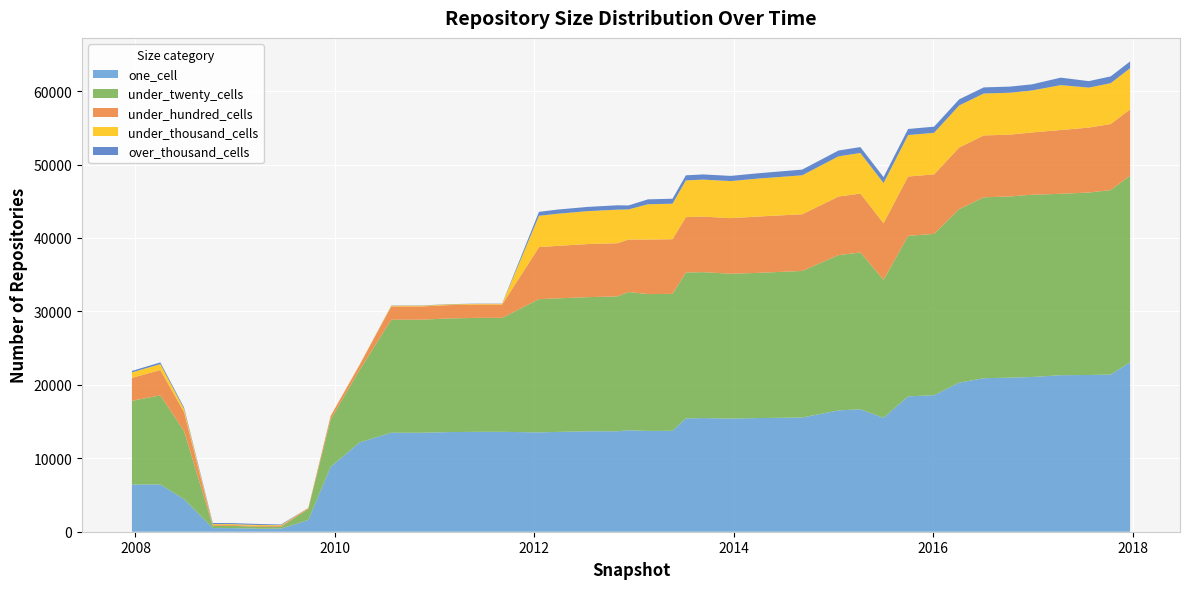

Reading left to right, list all the values displayed in this chart.

one_cell: 2007-12-19=6430	2008-04-01=6440	2008-06-27=4432	2008-10-10=496	2008-12-17=490	2009-04-06=408	2009-06-17=419	2009-09-25=1599	2009-12-16=8840	2010-04-01=12162	2010-07-26=13480	2010-11-17=13482	2011-02-21=13567	2011-06-10=13604	2011-09-05=13604	2012-01-18=13524	2012-03-26=13592	2012-07-13=13672	2012-10-31=13678	2012-12-11=13816	2013-02-20=13728	2013-05-21=13738	2013-07-09=15429	2013-09-10=15477	2013-12-20=15408	2014-03-28=15476	2014-09-08=15552	2015-01-19=16523	2015-04-09=16676	2015-07-03=15507	2015-10-01=18433	2016-01-04=18589	2016-04-05=20298	2016-07-04=20904	2016-10-07=20979	2016-12-27=21068	2017-04-12=21313	2017-07-24=21342	2017-10-12=21409	2017-12-22=23070
under_twenty_cells: 2007-12-19=11398	2008-04-01=12126	2008-06-27=9267	2008-10-10=311	2008-12-17=313	2009-04-06=259	2009-06-17=255	2009-09-25=1494	2009-12-16=6463	2010-04-01=9880	2010-07-26=15388	2010-11-17=15390	2011-02-21=15477	2011-06-10=15519	2011-09-05=15518	2012-01-18=18145	2012-03-26=18186	2012-07-13=18269	2012-10-31=18368	2012-12-11=18823	2013-02-20=18632	2013-05-21=18650	2013-07-09=19873	2013-09-10=19868	2013-12-20=19722	2014-03-28=19768	2014-09-08=19958	2015-01-19=21139	2015-04-09=21351	2015-07-03=18788	2015-10-01=21858	2016-01-04=21968	2016-04-05=23626	2016-07-04=24636	2016-10-07=24668	2016-12-27=24819	2017-04-12=24702	2017-07-24=24845	2017-10-12=25110	2017-12-22=25422
under_hundred_cells: 2007-12-19=3127	2008-04-01=3457	2008-06-27=2590	2008-10-10=103	2008-12-17=117	2009-04-06=117	2009-06-17=129	2009-09-25=134	2009-12-16=467	2010-04-01=689	2010-07-26=1810	2010-11-17=1810	2011-02-21=1814	2011-06-10=1814	2011-09-05=1814	2012-01-18=7090	2012-03-26=7145	2012-07-13=7228	2012-10-31=7239	2012-12-11=7152	2013-02-20=7426	2013-05-21=7445	2013-07-09=7538	2013-09-10=7567	2013-12-20=7570	2014-03-28=7670	2014-09-08=7718	2015-01-19=7980	2015-04-09=8020	2015-07-03=7714	2015-10-01=8084	2016-01-04=8097	2016-04-05=8400	2016-07-04=8423	2016-10-07=8423	2016-12-27=8480	2017-04-12=8687	2017-07-24=8846	2017-10-12=8996	2017-12-22=9026
under_thousand_cells: 2007-12-19=741	2008-04-01=804	2008-06-27=421	2008-10-10=120	2008-12-17=119	2009-04-06=119	2009-06-17=83	2009-09-25=16	2009-12-16=19	2010-04-01=32	2010-07-26=95	2010-11-17=95	2011-02-21=93	2011-06-10=93	2011-09-05=93	2012-01-18=4262	2012-03-26=4377	2012-07-13=4482	2012-10-31=4570	2012-12-11=4096	2013-02-20=4806	2013-05-21=4832	2013-07-09=4997	2013-09-10=5038	2013-12-20=5047	2014-03-28=5167	2014-09-08=5307	2015-01-19=5472	2015-04-09=5529	2015-07-03=5473	2015-10-01=5638	2016-01-04=5667	2016-04-05=5720	2016-07-04=5708	2016-10-07=5708	2016-12-27=5713	2017-04-12=6113	2017-07-24=5440	2017-10-12=5566	2017-12-22=5597
over_thousand_cells: 2007-12-19=199	2008-04-01=229	2008-06-27=194	2008-10-10=159	2008-12-17=140	2009-04-06=140	2009-06-17=97	2009-09-25=0	2009-12-16=0	2010-04-01=0	2010-07-26=35	2010-11-17=35	2011-02-21=35	2011-06-10=35	2011-09-05=35	2012-01-18=538	2012-03-26=565	2012-07-13=577	2012-10-31=594	2012-12-11=542	2013-02-20=667	2013-05-21=680	2013-07-09=697	2013-09-10=703	2013-12-20=705	2014-03-28=720	2014-09-08=775	2015-01-19=793	2015-04-09=802	2015-07-03=806	2015-10-01=829	2016-01-04=834	2016-04-05=834	2016-07-04=833	2016-10-07=833	2016-12-27=834	2017-04-12=1017	2017-07-24=883	2017-10-12=923	2017-12-22=928